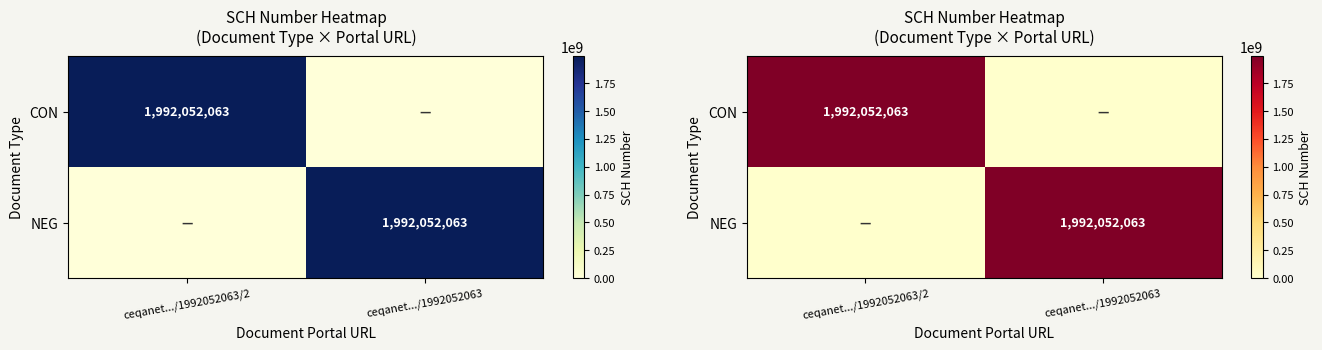

What value does the NEG series have at ceqanet.../1992052063, to the nearest 50?

1992052050